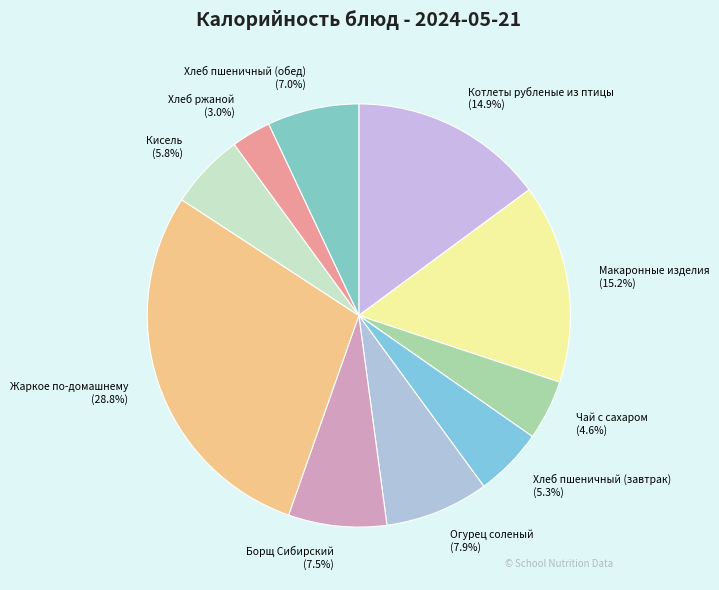

What is the total percentage of Огурец соленый and Котлеты рубленые из птицы?

22.8%